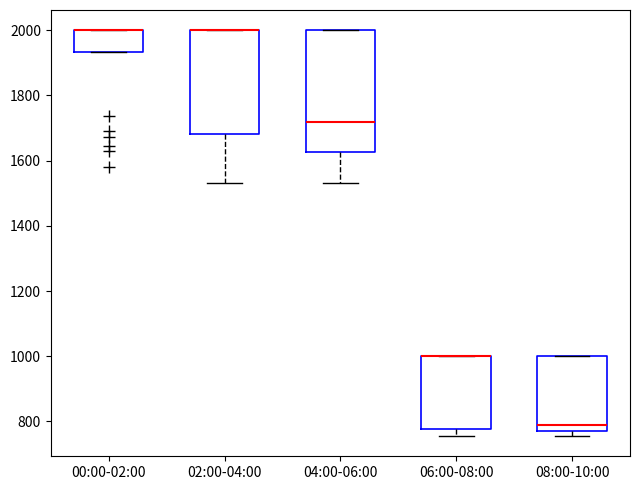

Which box is the tallest, from its lower edge to its upper edge?

04:00-06:00